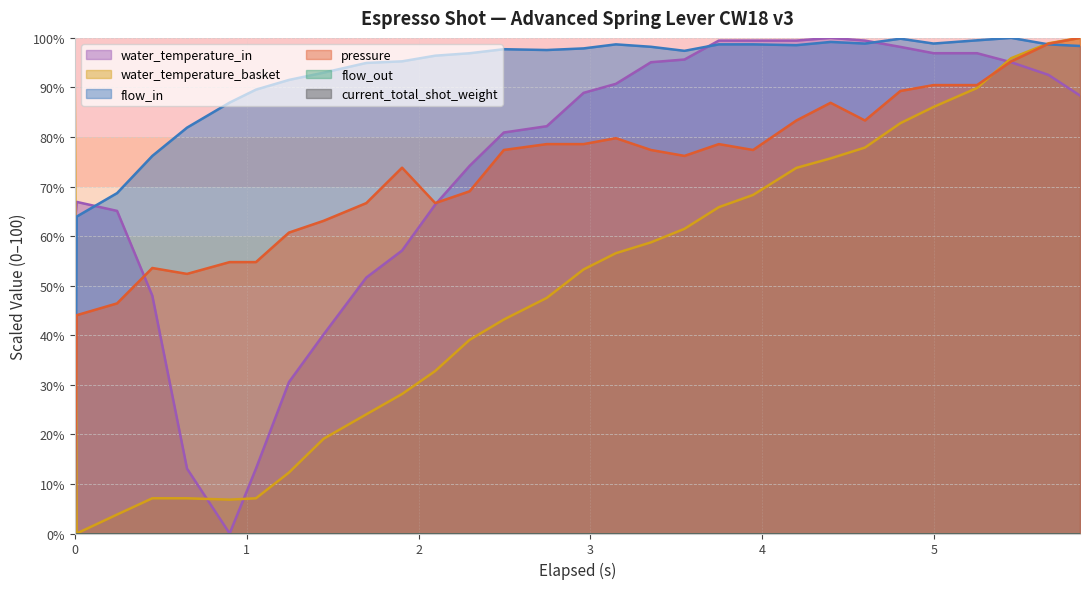

Does the chart display data point markers on the line(s)?

No